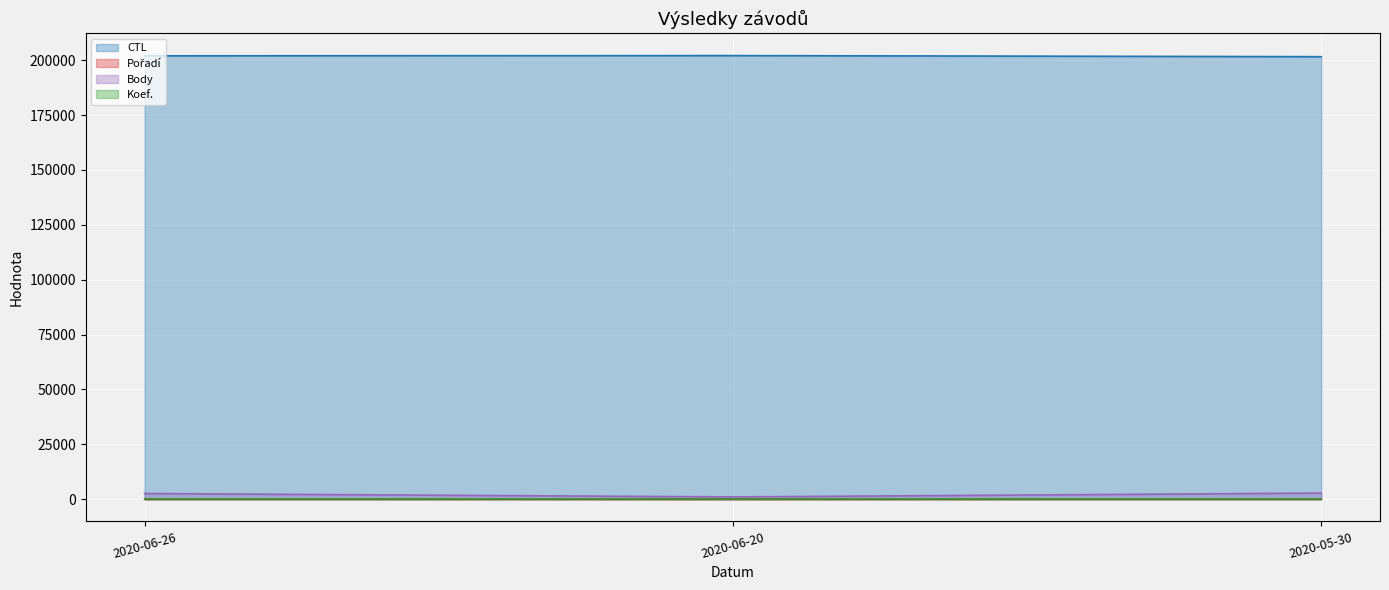

What is the value of the Body point at the 3rd from the left?

2814